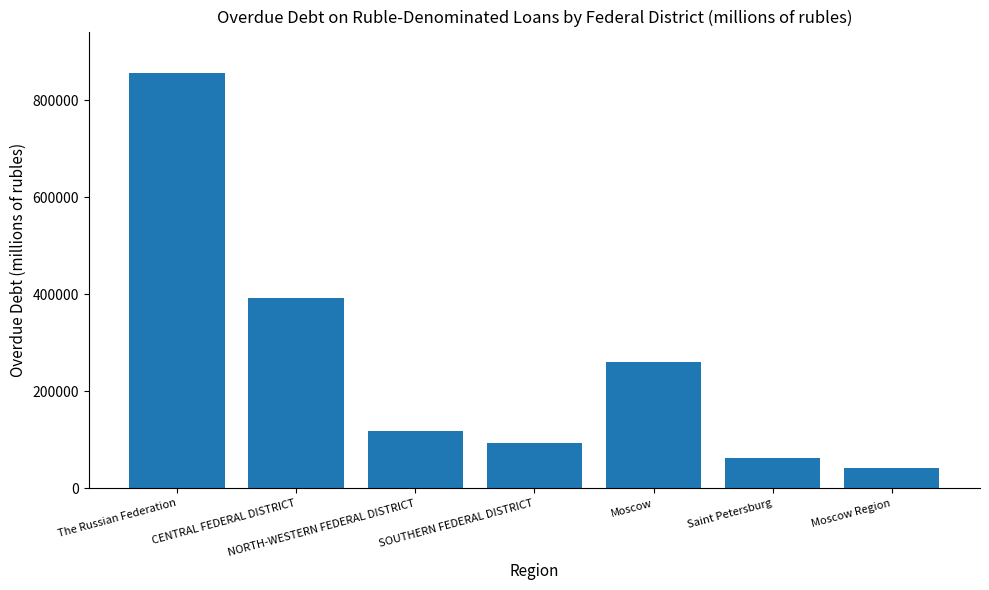

True or false: the data shows 392121 at CENTRAL FEDERAL DISTRICT.

True